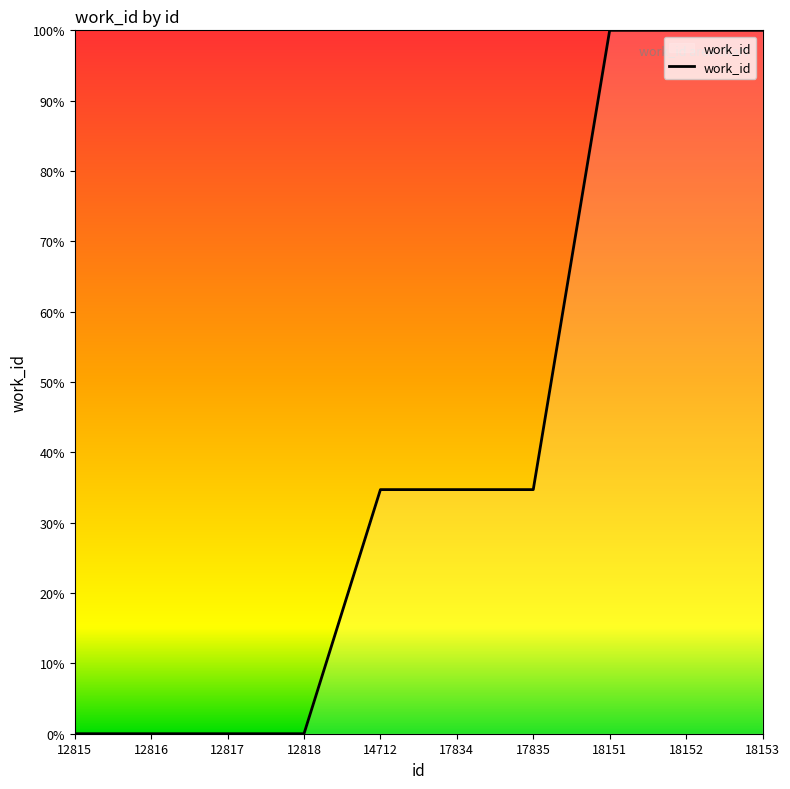

The chart shows a value of 100.0 at 18153. True or false?

True